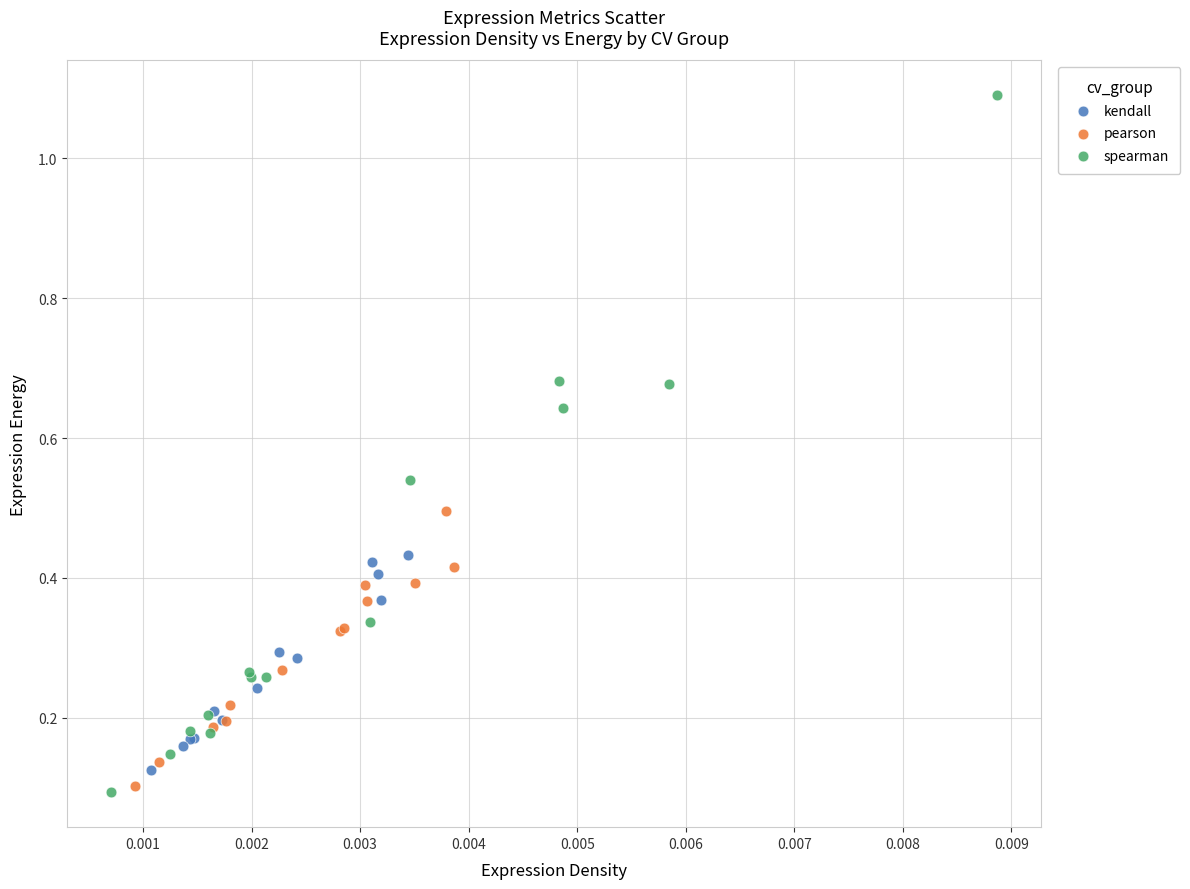

What are all the series names shown in the legend?

kendall, pearson, spearman